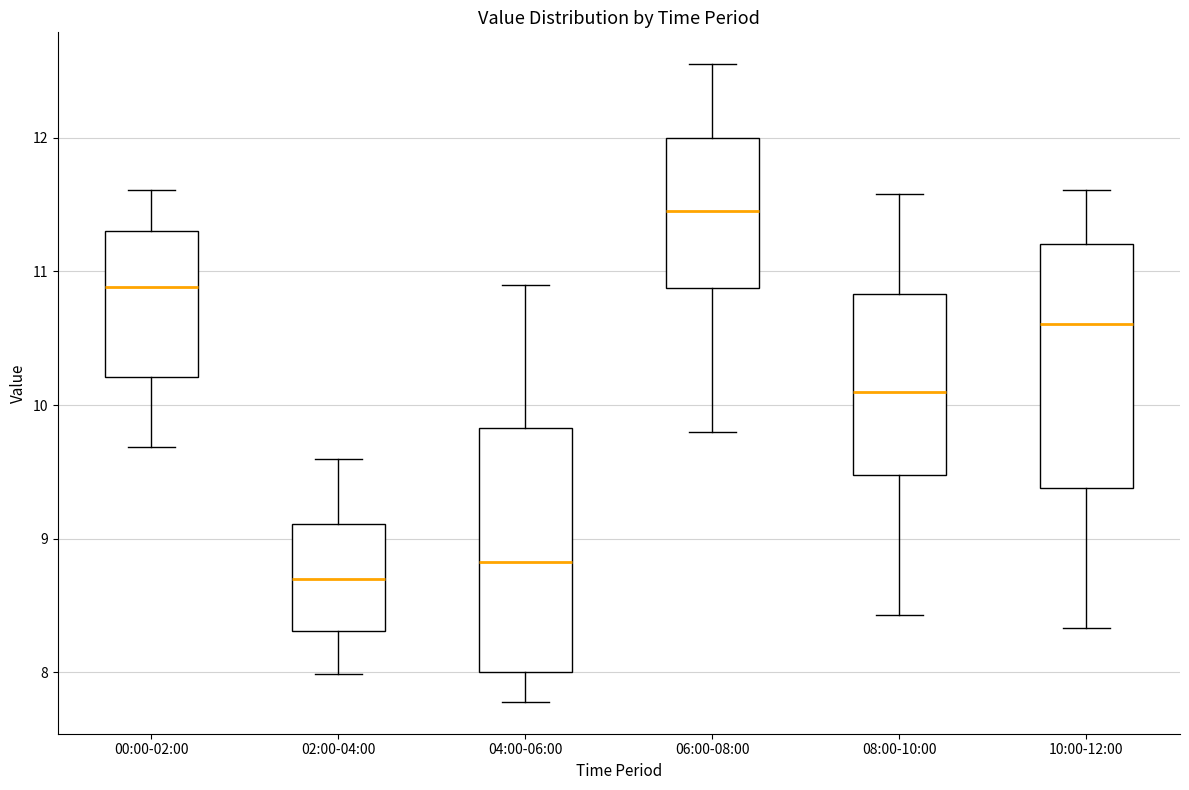

Reading left to right, transcribe this box plot: for each box, give where its median line is, the range the box spans, and where its two whiskers end, as read against the y-axis. The values are not printed on the chart, so give them approximately, as read against the axis.

00:00-02:00: median 10.9, box 10.2 to 11.3, whiskers 9.7 to 11.6
02:00-04:00: median 8.7, box 8.3 to 9.1, whiskers 8.0 to 9.6
04:00-06:00: median 8.8, box 8.0 to 9.8, whiskers 7.8 to 10.9
06:00-08:00: median 11.5, box 10.9 to 12.0, whiskers 9.8 to 12.6
08:00-10:00: median 10.1, box 9.5 to 10.8, whiskers 8.4 to 11.6
10:00-12:00: median 10.6, box 9.4 to 11.2, whiskers 8.3 to 11.6